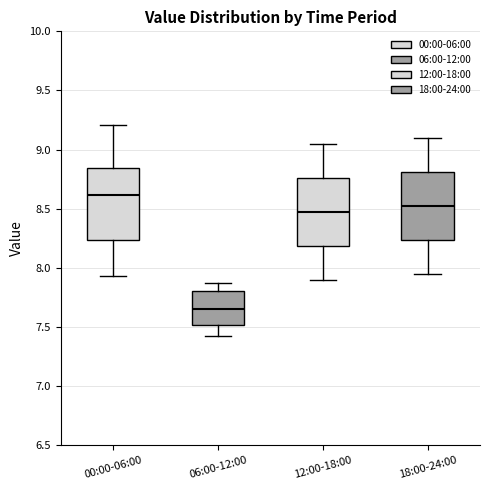

Reading left to right, transcribe this box plot: for each box, give where its median line is, the range the box spans, and where its two whiskers end, as read against the y-axis. The values are not printed on the chart, so give them approximately, as read against the axis.

00:00-06:00: median 8.60, box 8.25 to 8.85, whiskers 7.95 to 9.20
06:00-12:00: median 7.65, box 7.50 to 7.80, whiskers 7.40 to 7.85
12:00-18:00: median 8.50, box 8.20 to 8.75, whiskers 7.90 to 9.05
18:00-24:00: median 8.55, box 8.25 to 8.80, whiskers 7.95 to 9.10